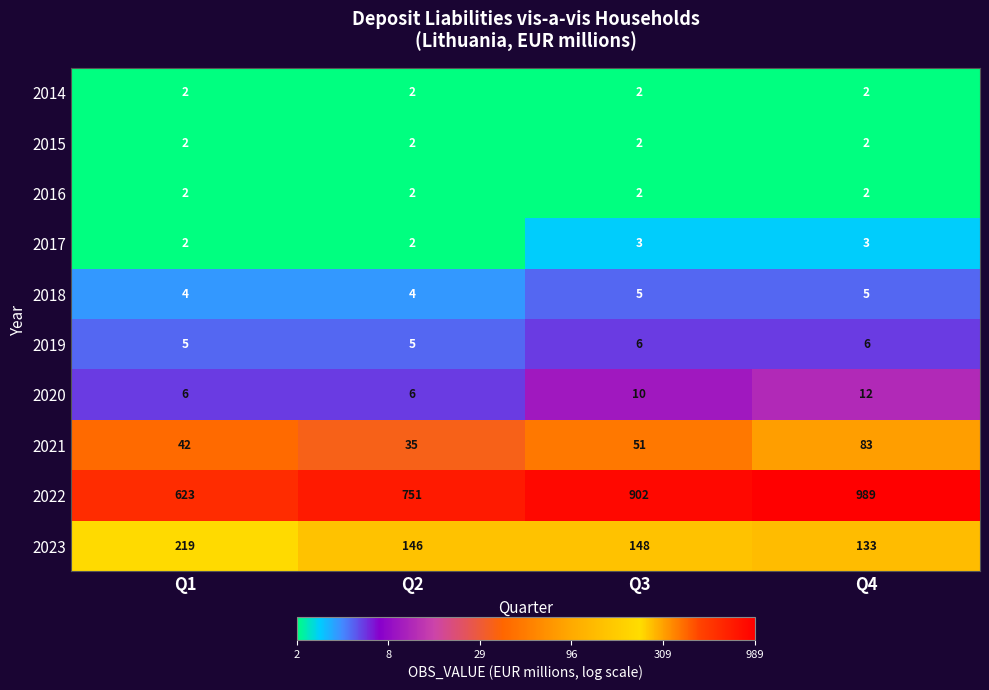

What is the difference between the highest and lowest values at Q3?

900